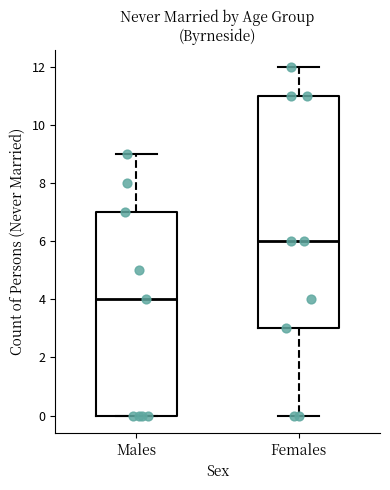

Reading left to right, transcribe this box plot: for each box, give where its median line is, the range the box spans, and where its two whiskers end, as read against the y-axis. The values are not printed on the chart, so give them approximately, as read against the axis.

Males: median 4, box 0 to 7, whiskers 0 to 9
Females: median 6, box 3 to 11, whiskers 0 to 12